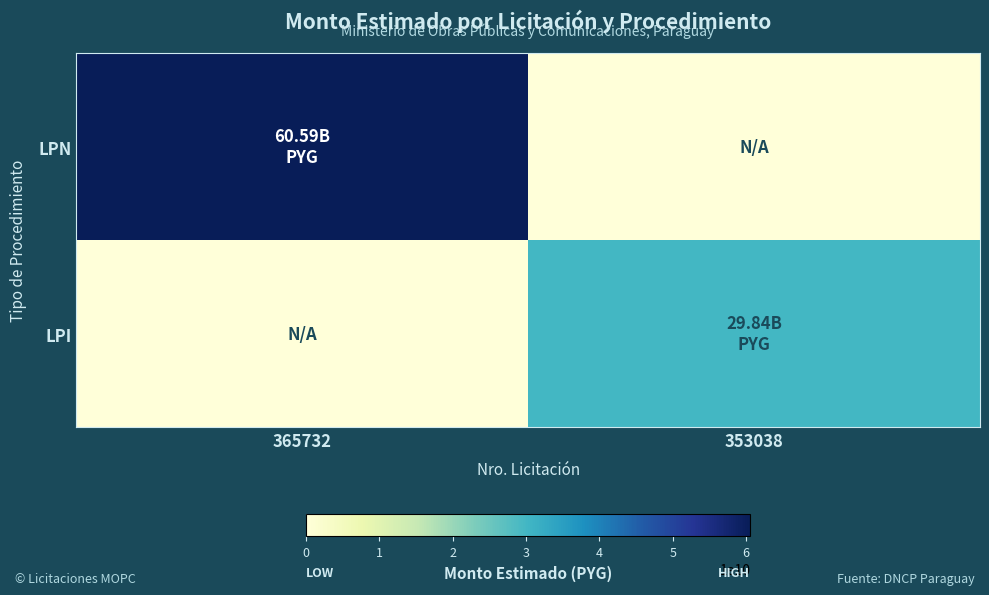

Reading right to left, transcribe all the data shown in this chart.

LPN: 353038=0.0	365732=60588318864.3
LPI: 353038=29840000000.0	365732=0.0